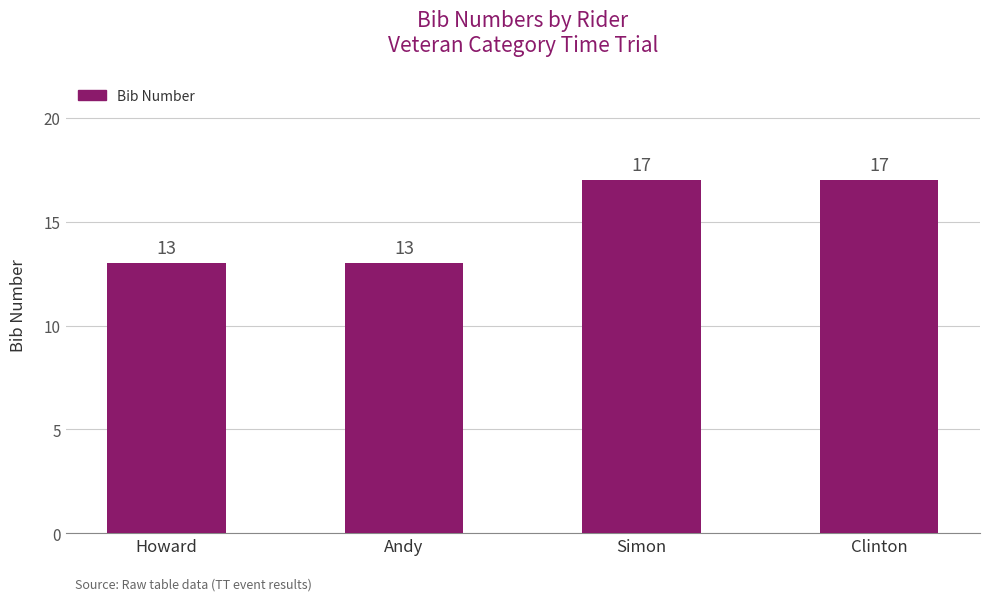

What is the difference between the maximum and minimum values?

4